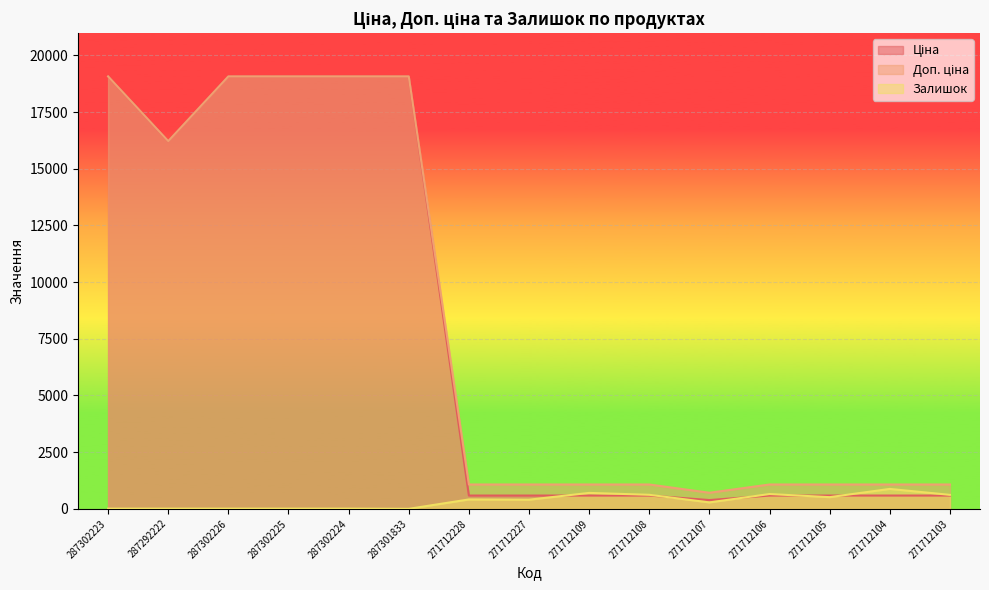

What position from the left is 271712106?

12